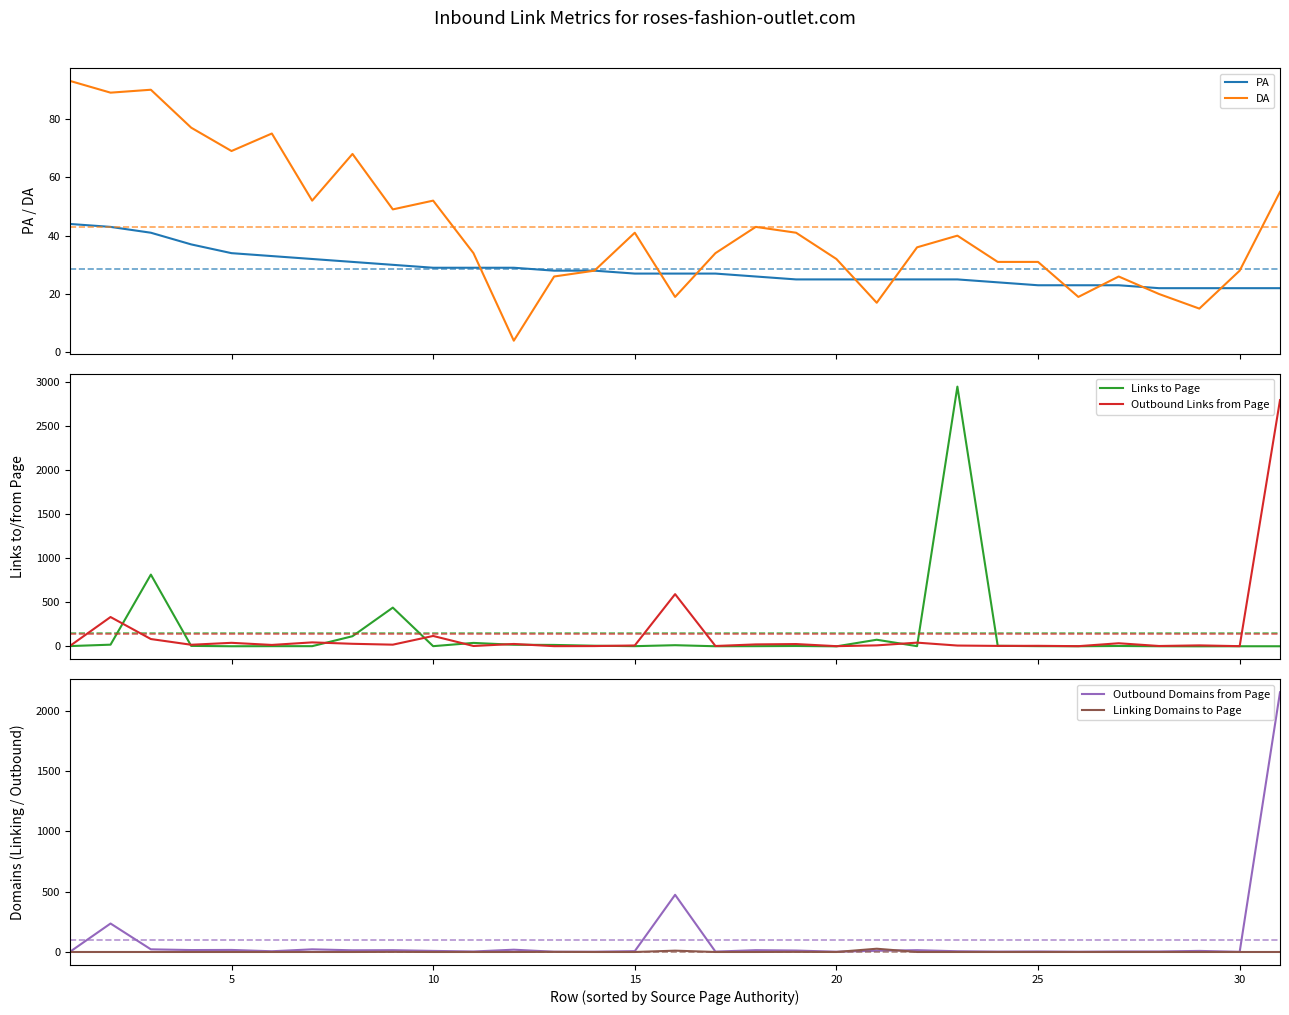

True or false: Linking Domains to Page has more than 2 points higher than both neighbors.

True